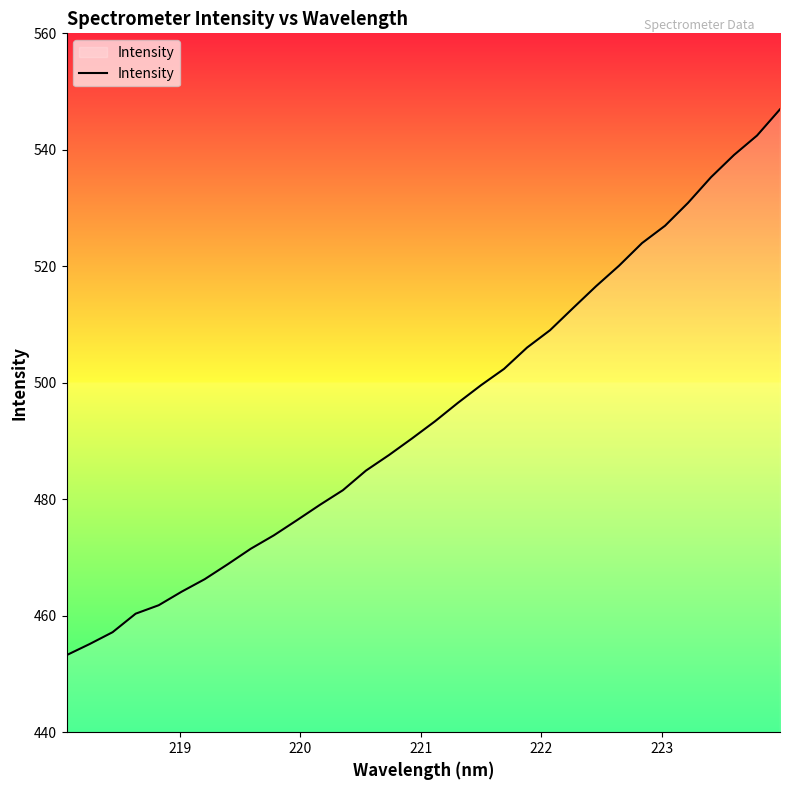

What is the difference between the maximum and minimum values?

93.7